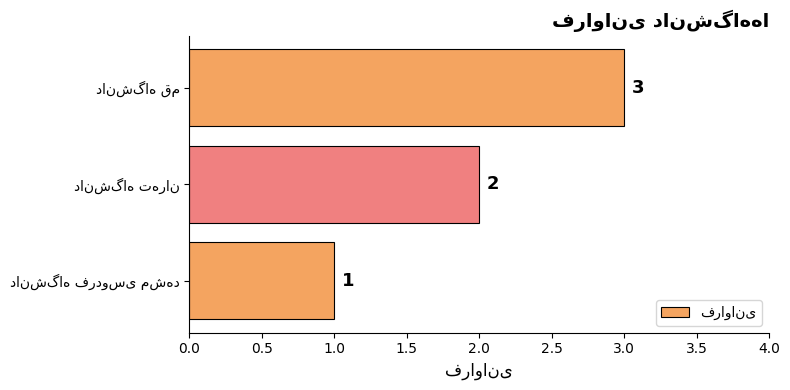

What is the sum of all values?

6